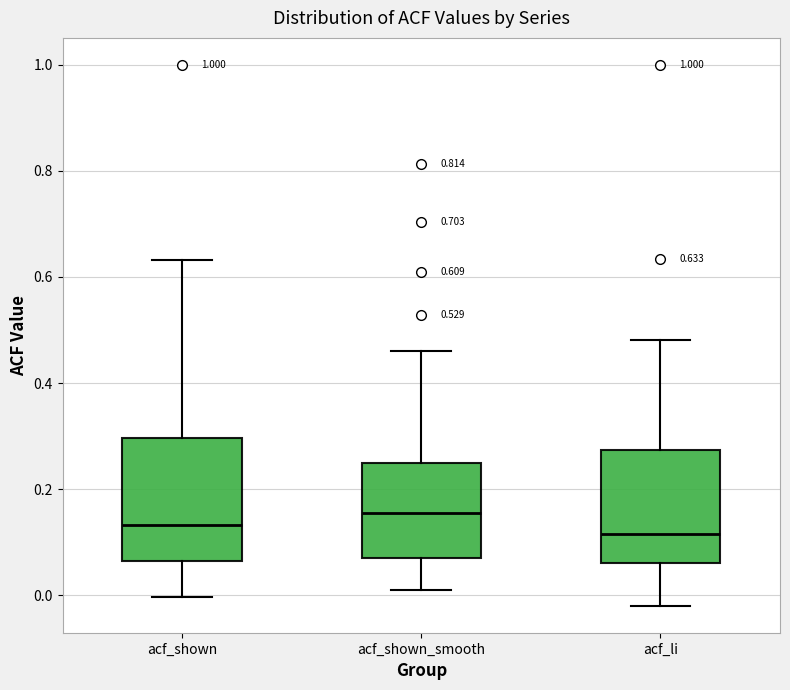

Comparing the boxes themselves (not the whiskers), which one is the tallest?

acf_shown